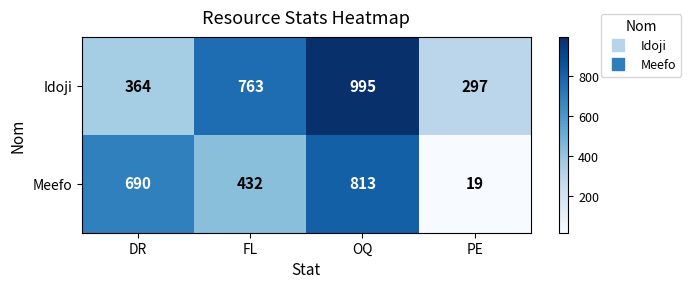

Count the Meefo values in the range 432 to 813.

3